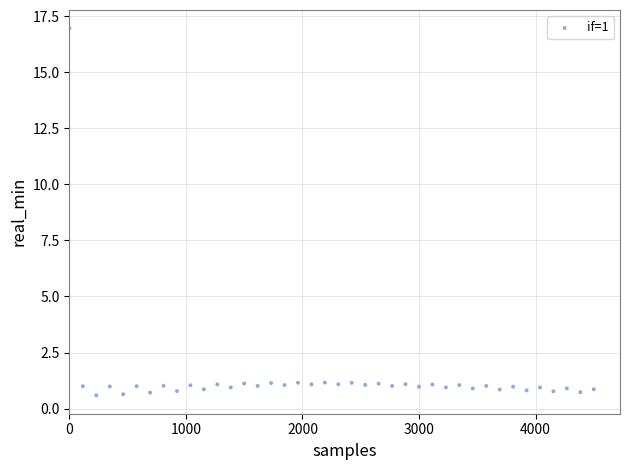

What is the range of Y values (max minus min)?

16.4